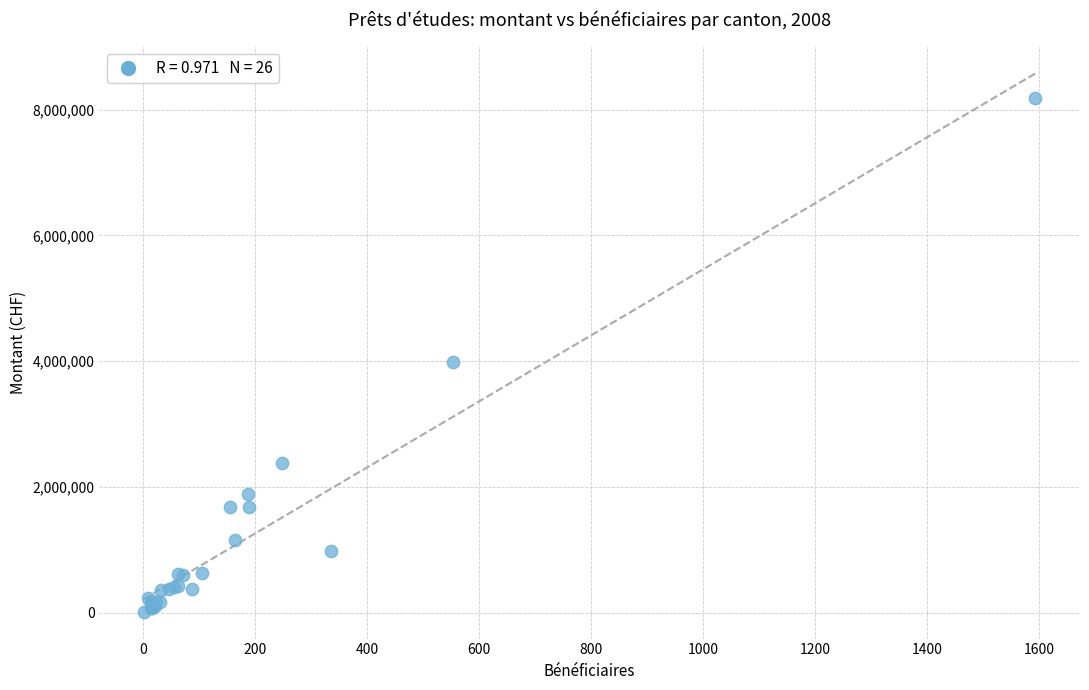

What Y value in the scatter plot is closest to 4099950?

3981548